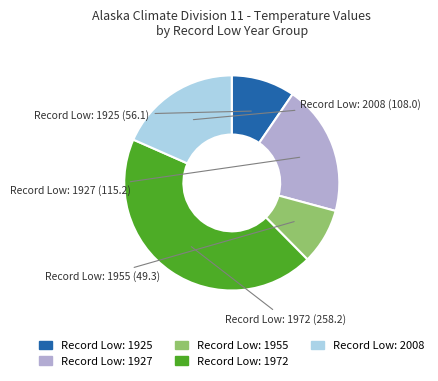

Does any single category account for the majority?

No